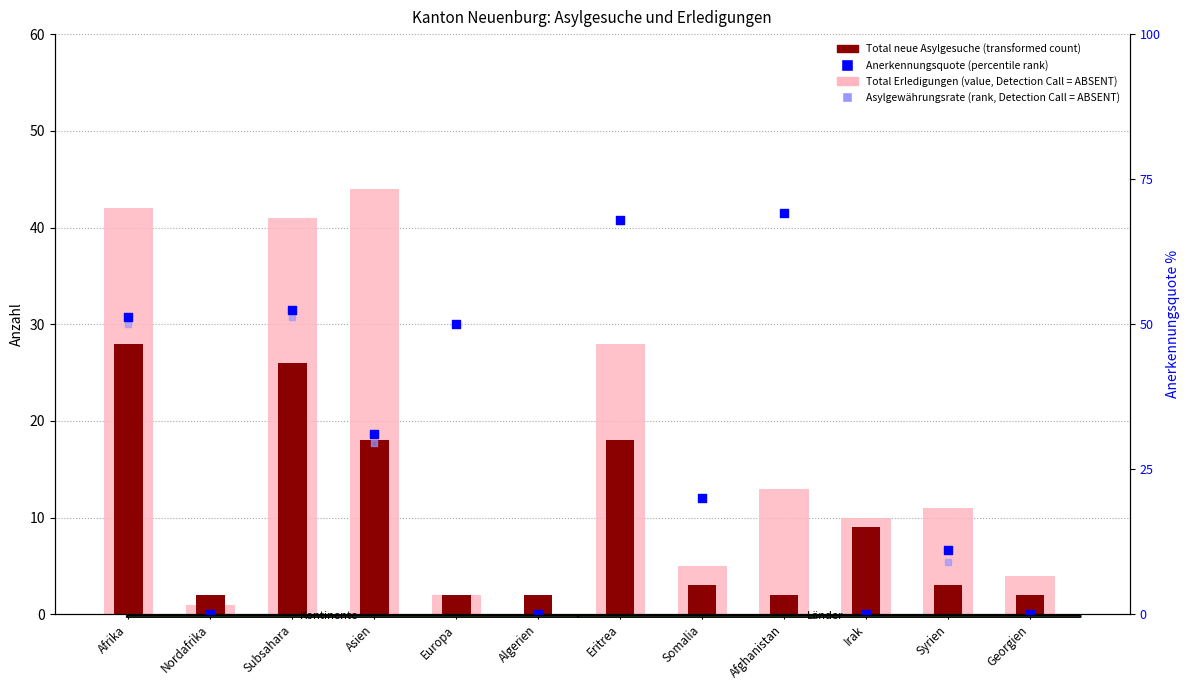

Which series has the widest spread of Y values?

Total Erledigungen (value, Detection Call = ABSENT)